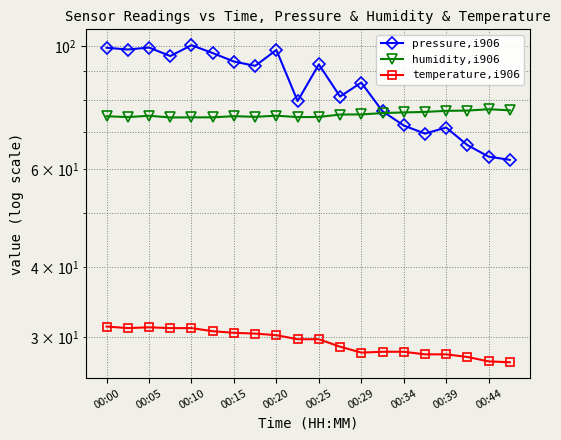

Where do pressure,i906 and humidity,i906 first cross each other?

13 and 14